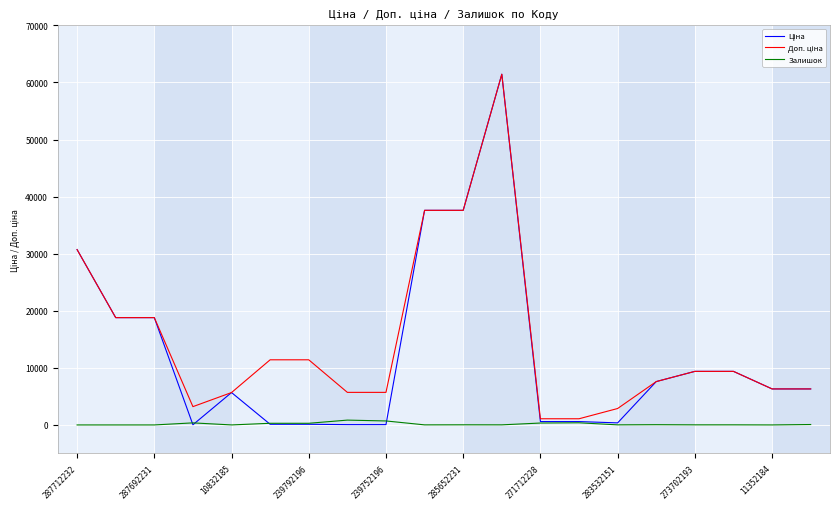

Does the chart have visible grid lines?

Yes